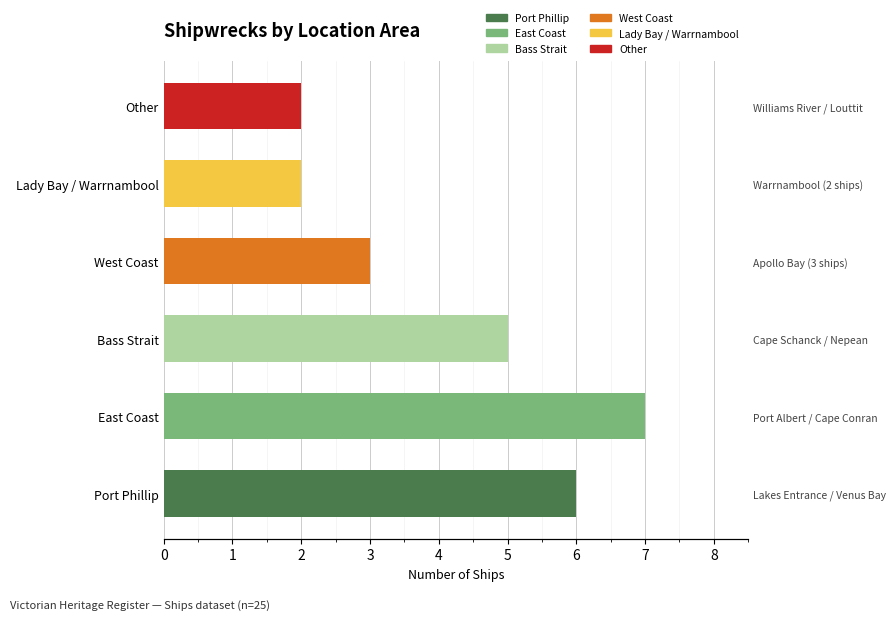

What is the difference between the values at East Coast and Bass Strait?

2